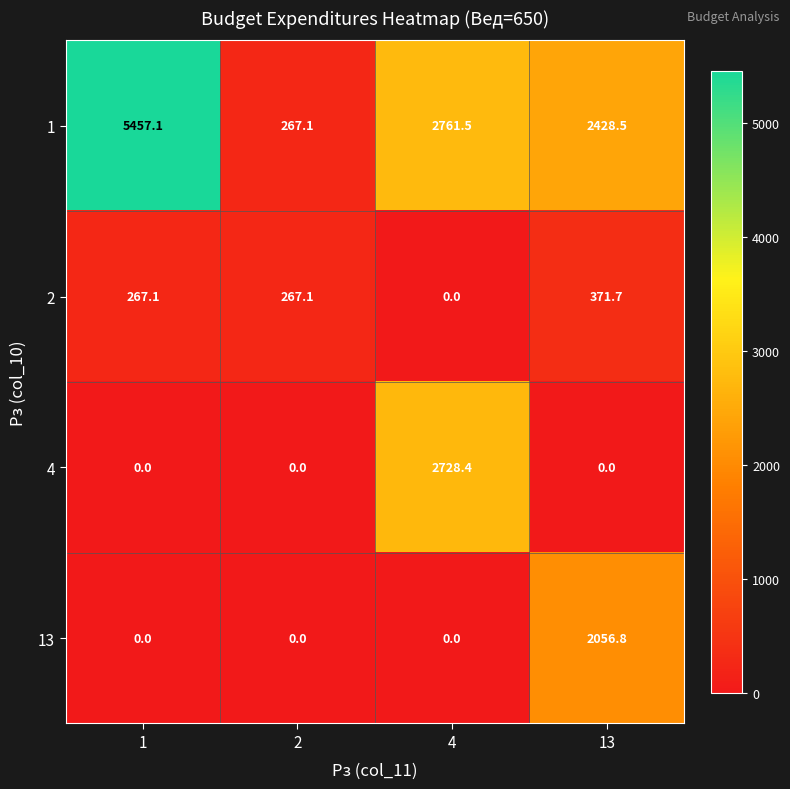

The value of 4 at 4 is 2728.4. True or false?

True